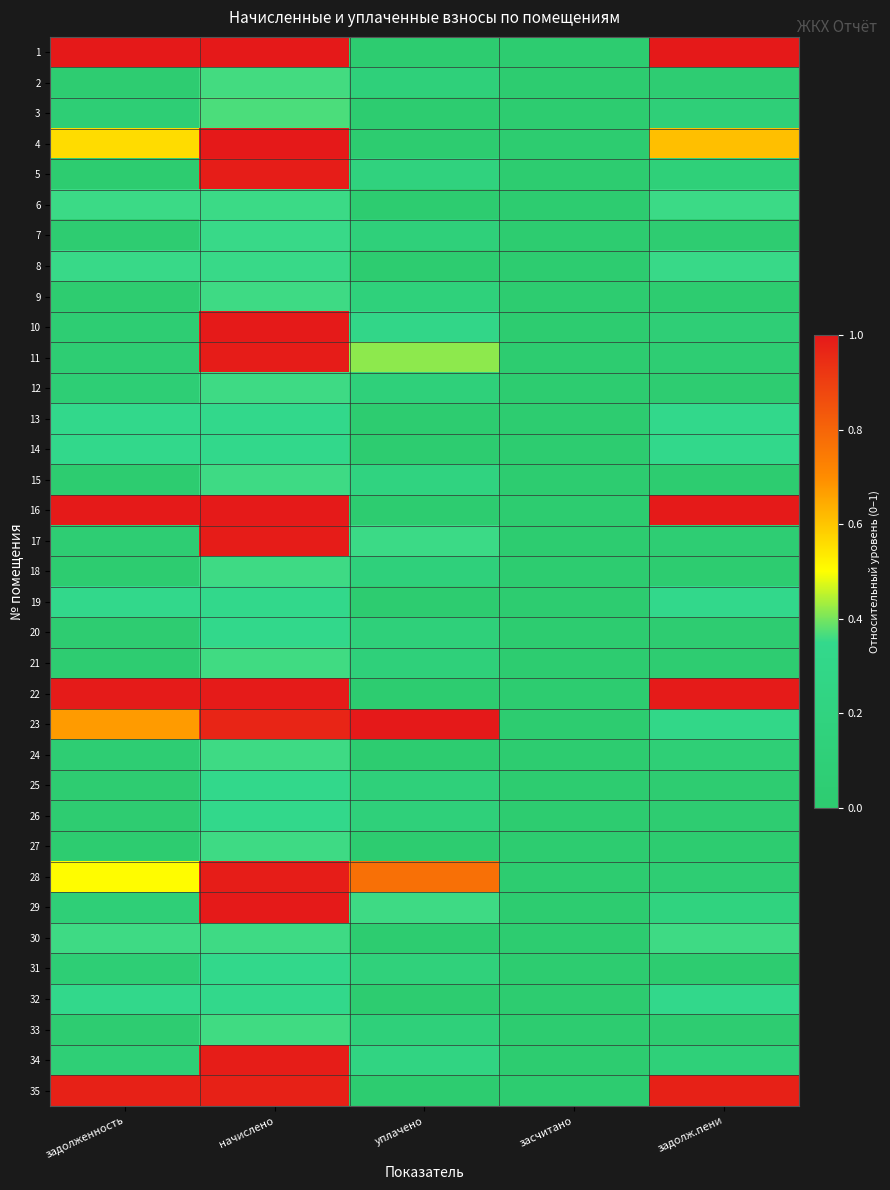

List the series in order of their peak value, lowest first.

14, 32, 25, 26, 13, 20, 31, 19, 7, 8, 6, 9, 18, 12, 15, 24, 27, 30, 21, 33, 2, 3, 35, 34, 5, 28, 11, 17, 22, 10, 29, 16, 1, 4, 23